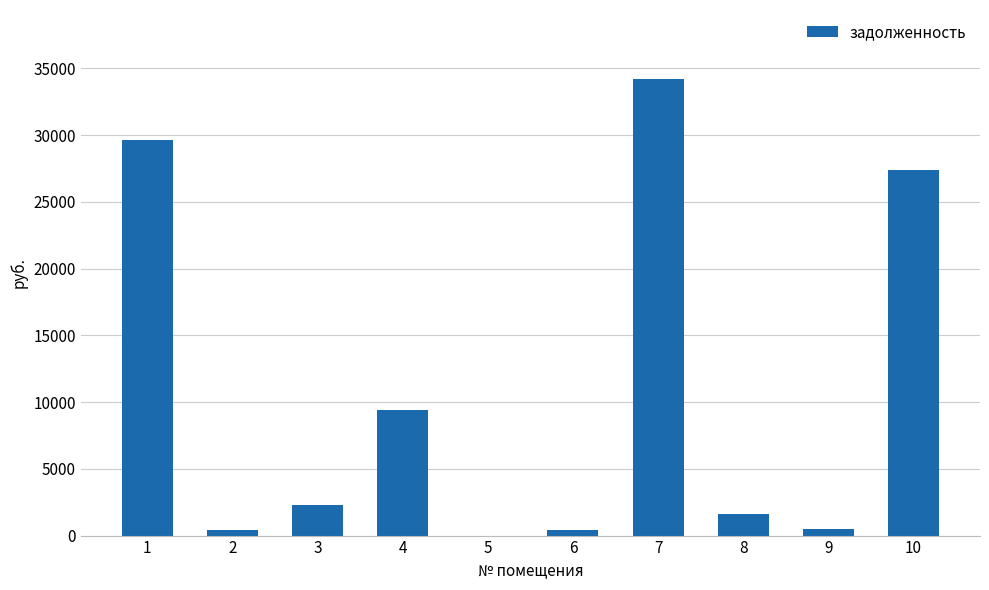

At which category does the chart reach its peak across all series?

7